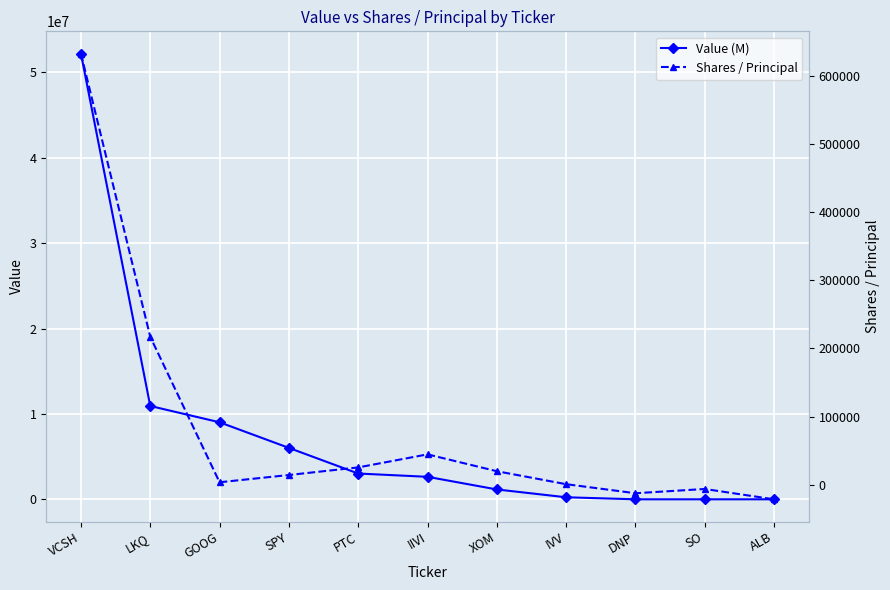

What is the spread (max minus min) of values at GOOG?

9015616